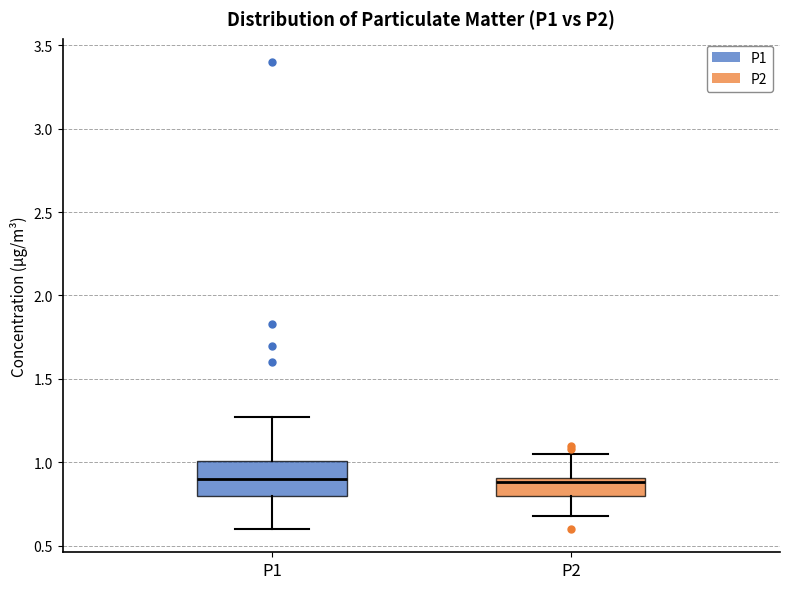

Reading left to right, read every box against the y-axis: the position of its median line, the range the box covers, and the ends of its whiskers. The values are not printed on the chart, so give them approximately, as read against the axis.

P1: median 0.90, box 0.80 to 1.00, whiskers 0.60 to 1.25
P2: median 0.90 (just below the box's upper edge), box 0.80 to 0.90, whiskers 0.70 to 1.05